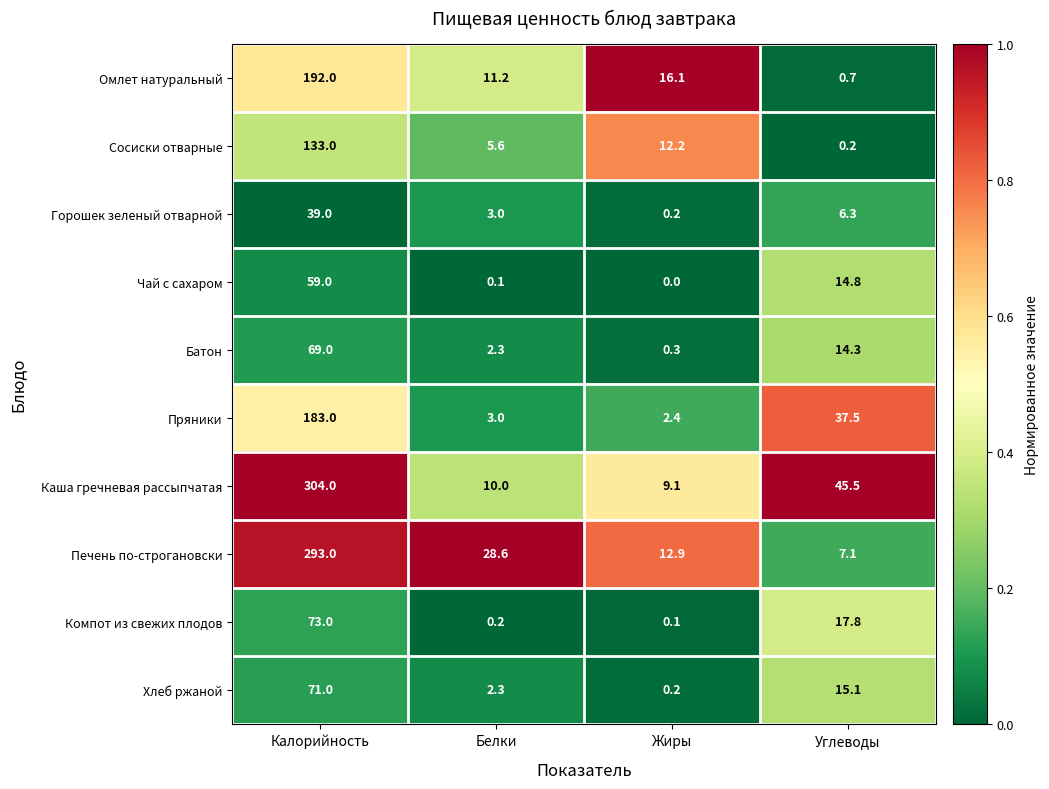

What is the sum of all Компот из свежих плодов values?

91.1